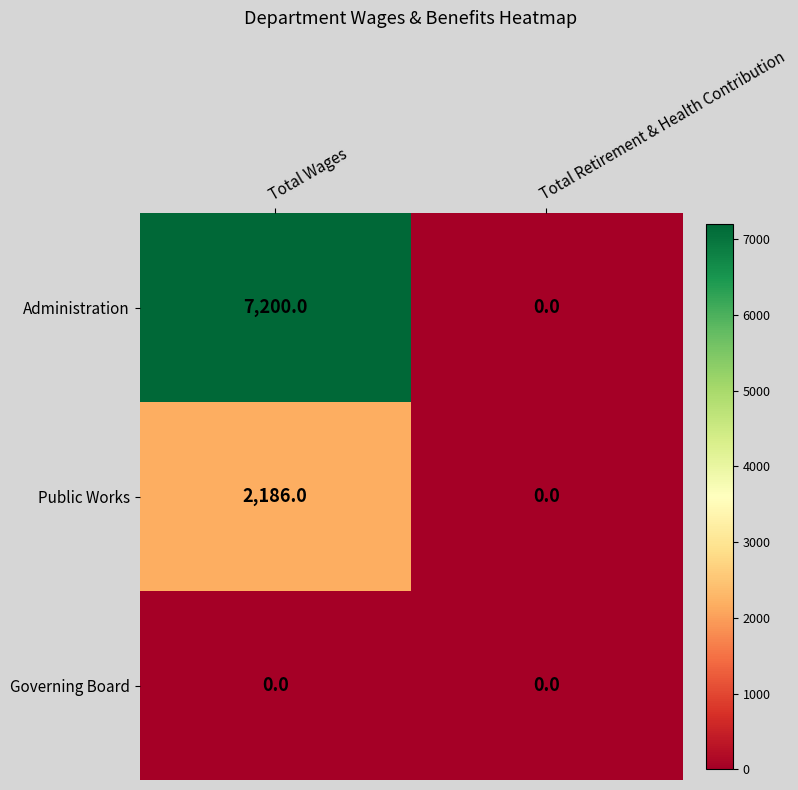

Which series has the largest total across all categories?

Administration